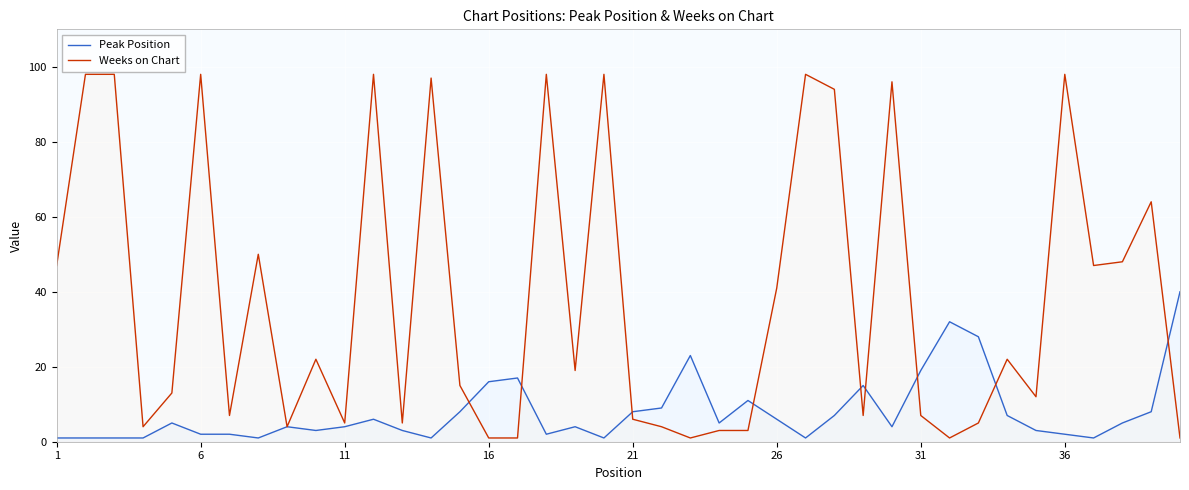

How many lines are shown in the chart?

2